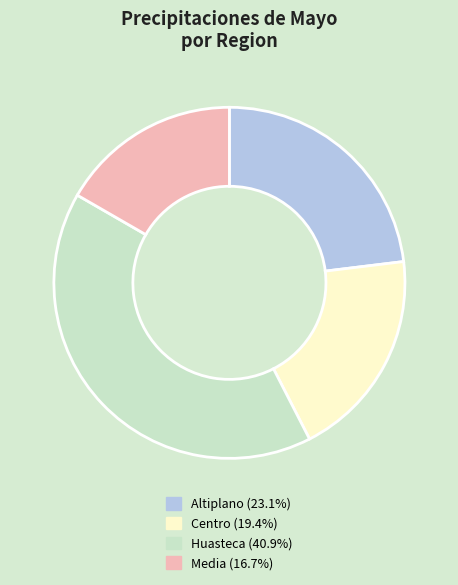

Approximately how many times larger is the value at Huasteca (40.9%) compared to Media (16.7%)?

2.5